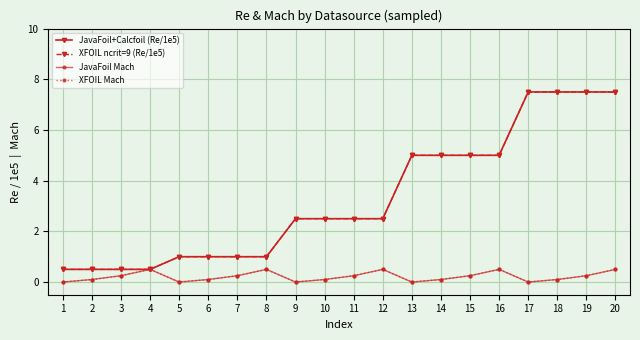

Which series changed the most between 3 and 15?

JavaFoil+Calcfoil (Re/1e5)